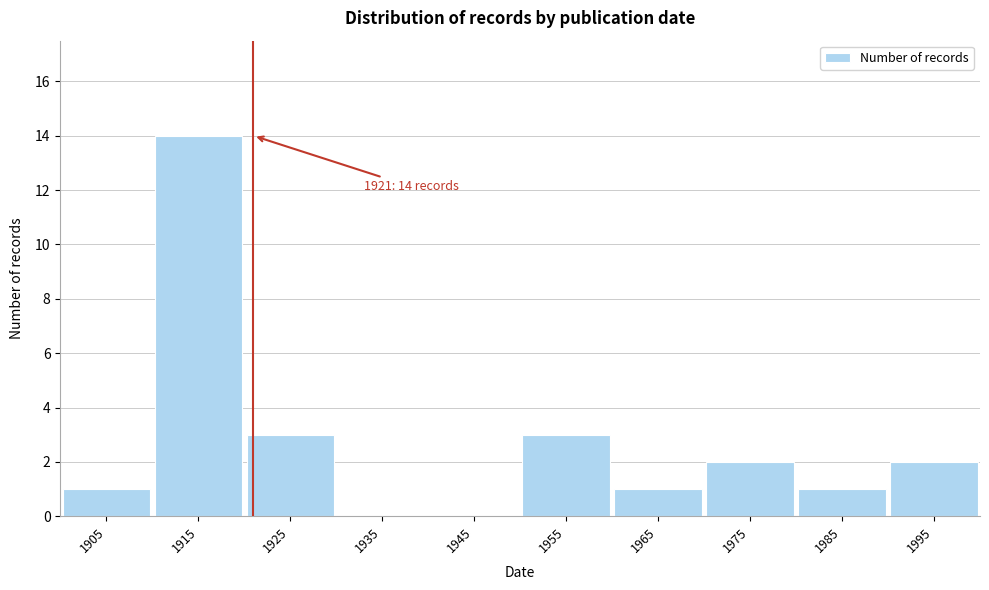

Reading left to right, transcribe all the data shown in this chart.

1905=1	1915=14	1925=3	1935=0	1945=0	1955=3	1965=1	1975=2	1985=1	1995=2